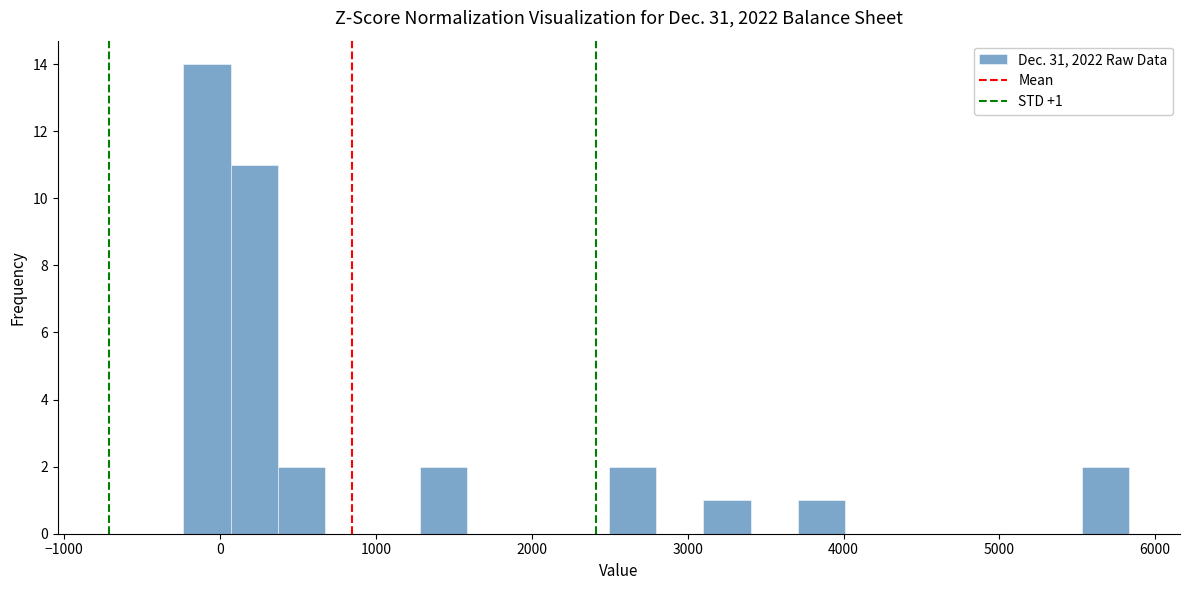

Read against the x-axis, roughly where is the centre of the tallest bar?

-100